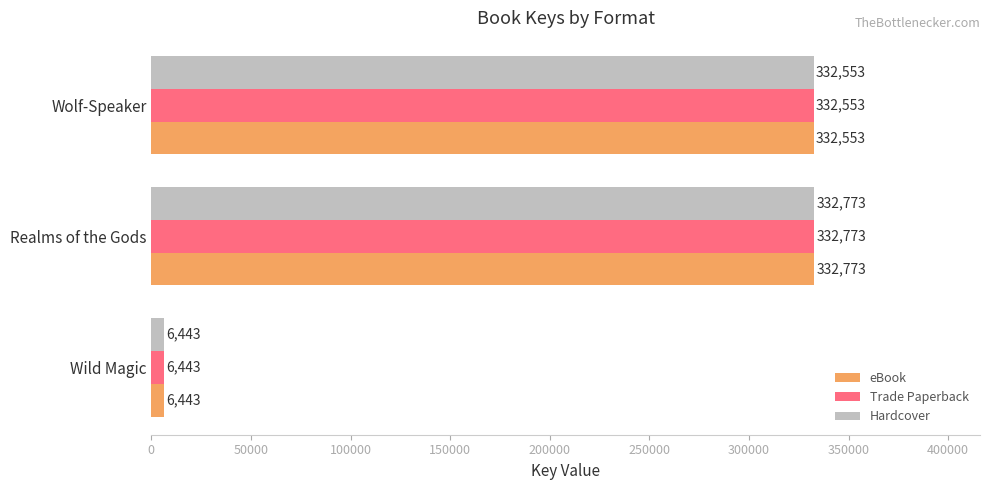

At which category is the sum across all series the highest?

Realms of the Gods